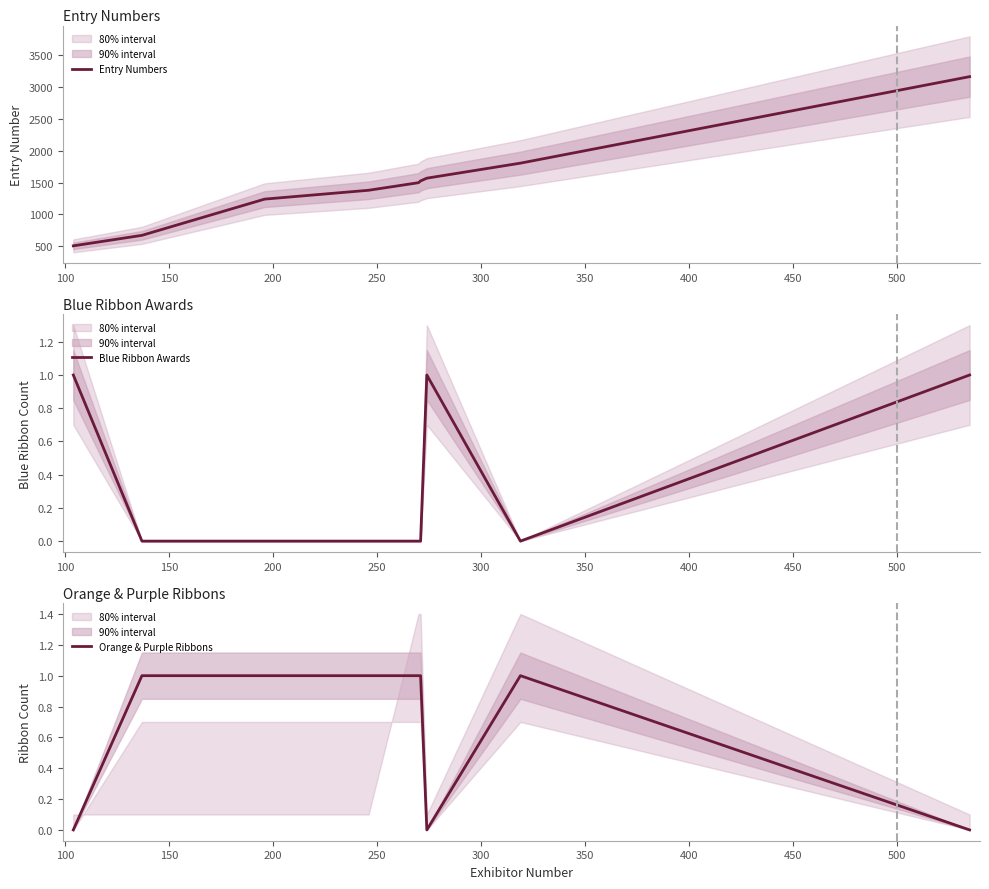

True or false: Blue Ribbon Awards has a value of 2 at 350.

False